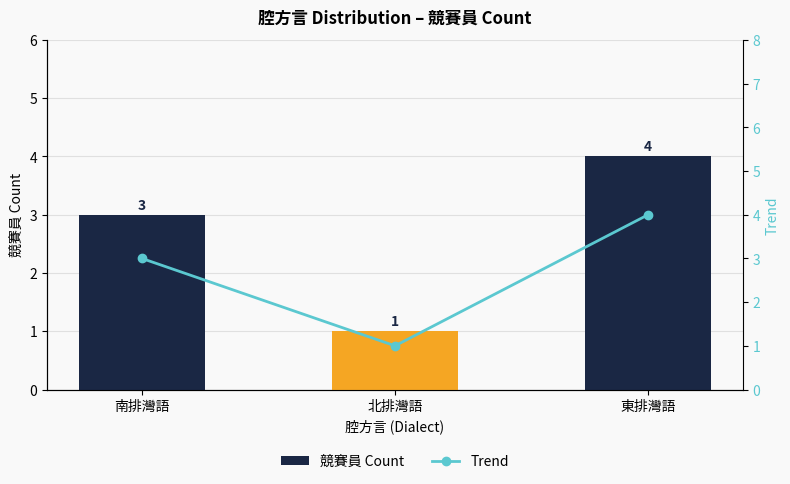

True or false: 競賽員 Count has a value of 4 at 東排灣語.

True